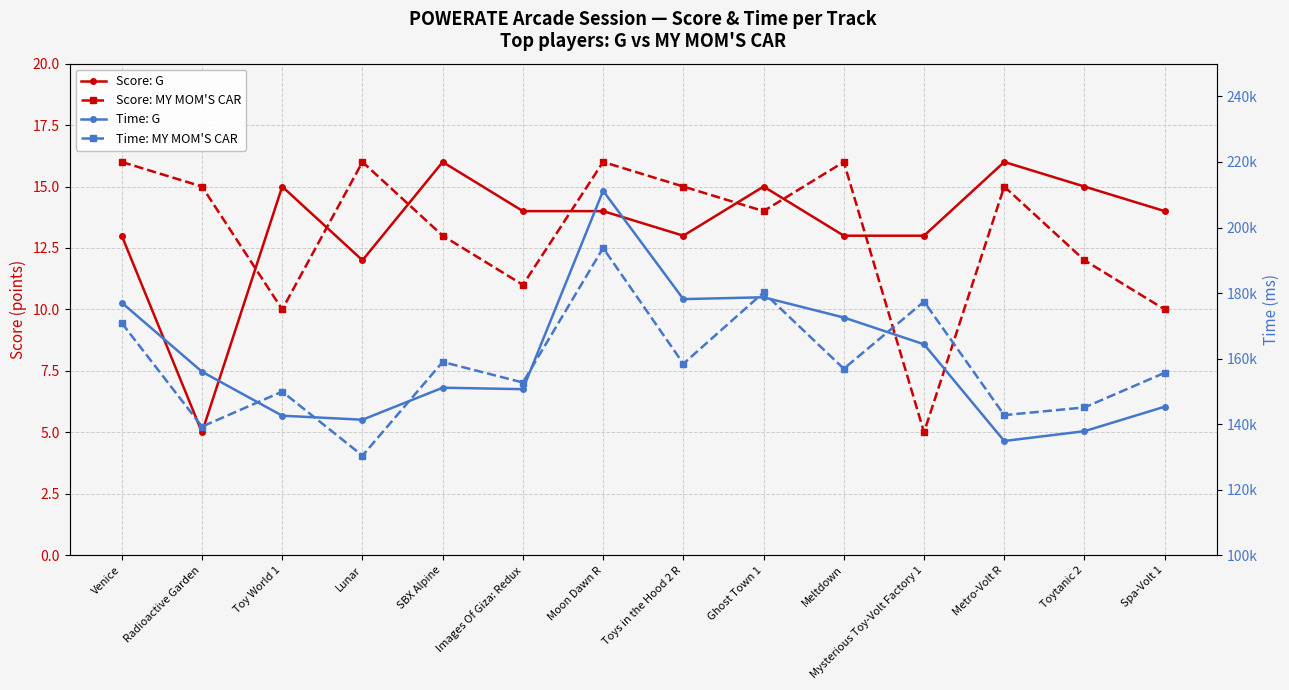

List the series in order of their peak value, highest first.

Time: G, Time: MY MOM'S CAR, Score: G, Score: MY MOM'S CAR